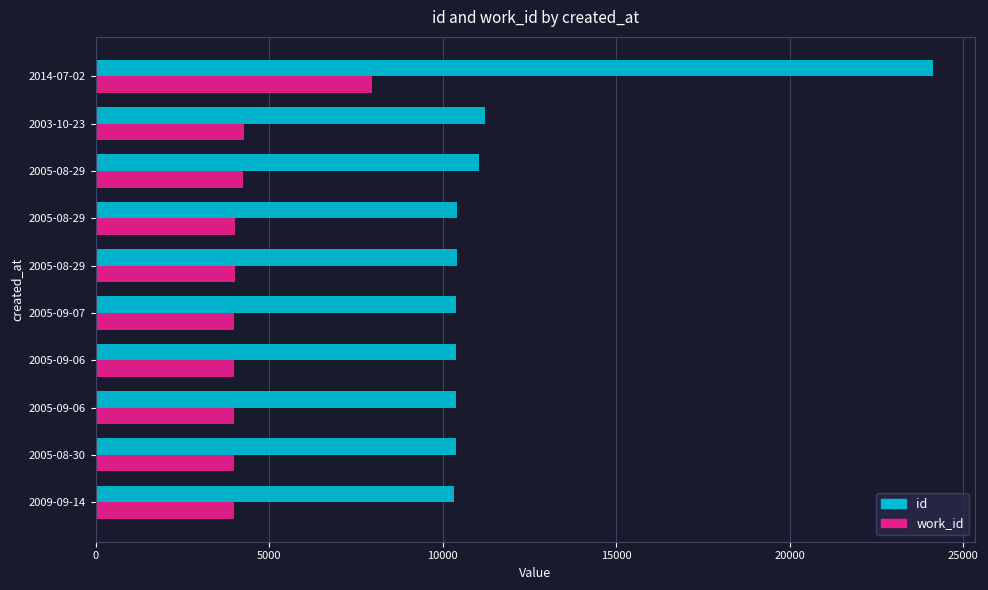

How many categories are shown in the chart?

10